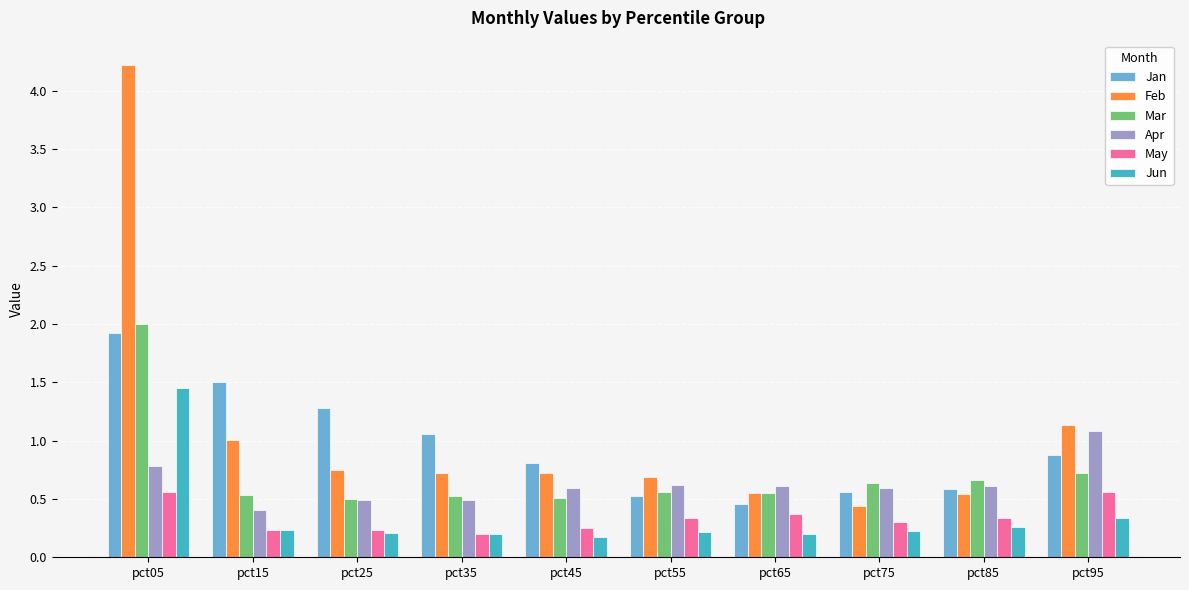

How many groups of bars are there?

10